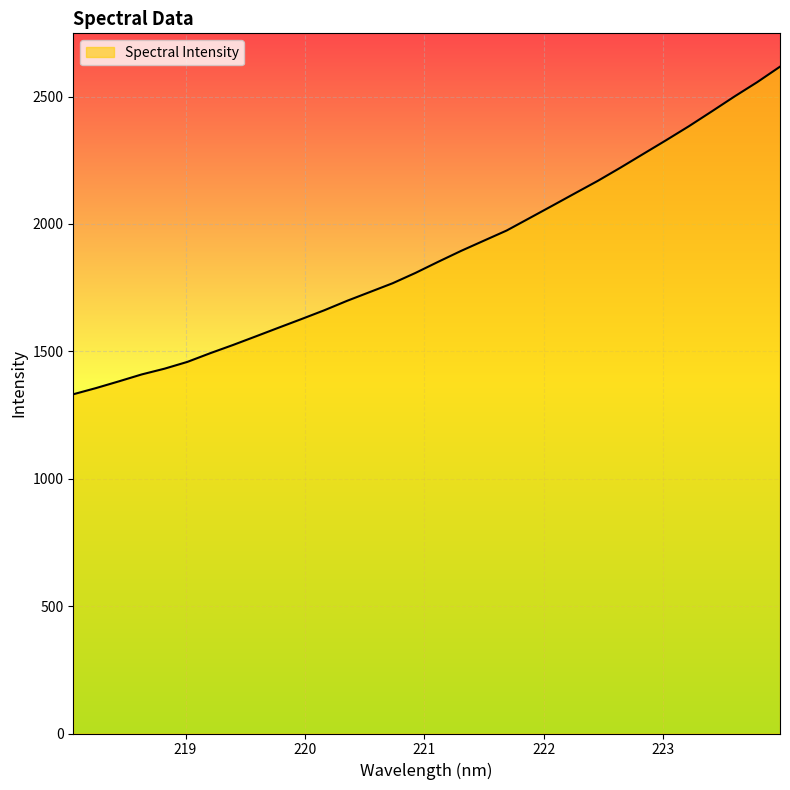

What is the minimum value shown in the chart?

1331.6